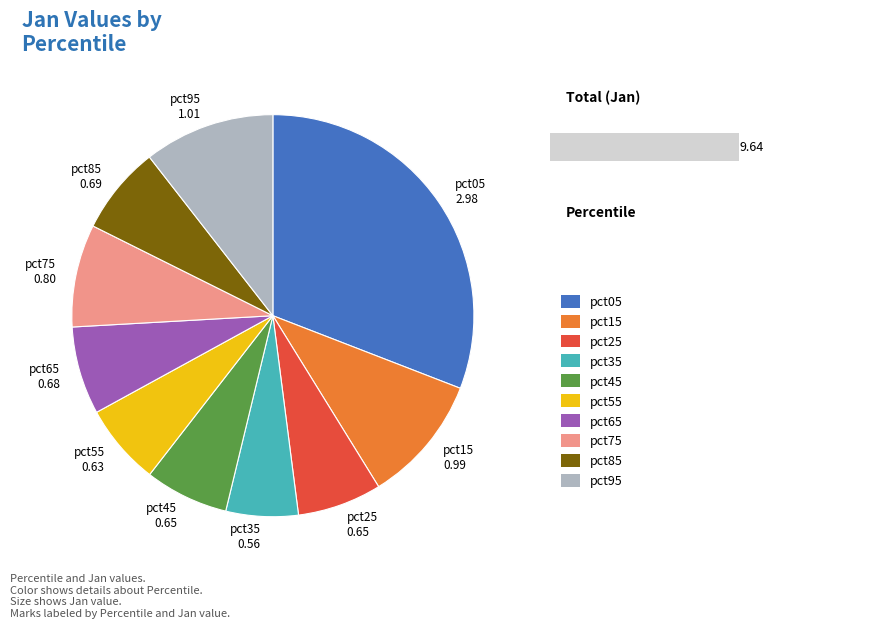

Is it true that pct45 is 1% of the pie?

False